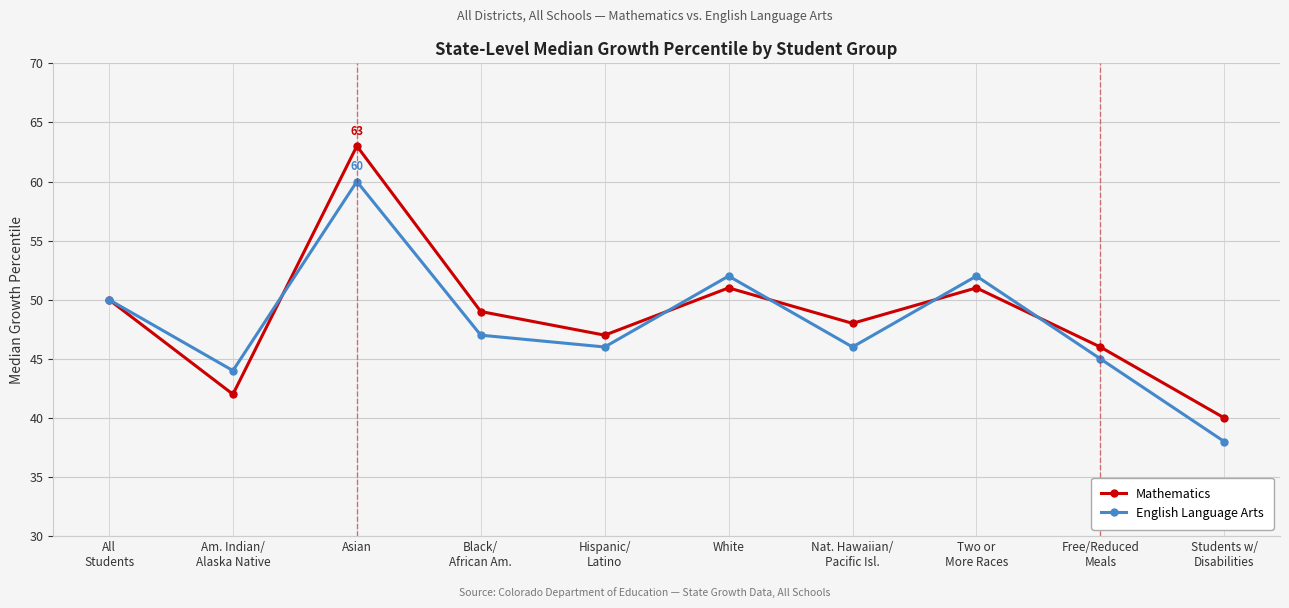

Which series has the largest range (max minus min)?

Mathematics